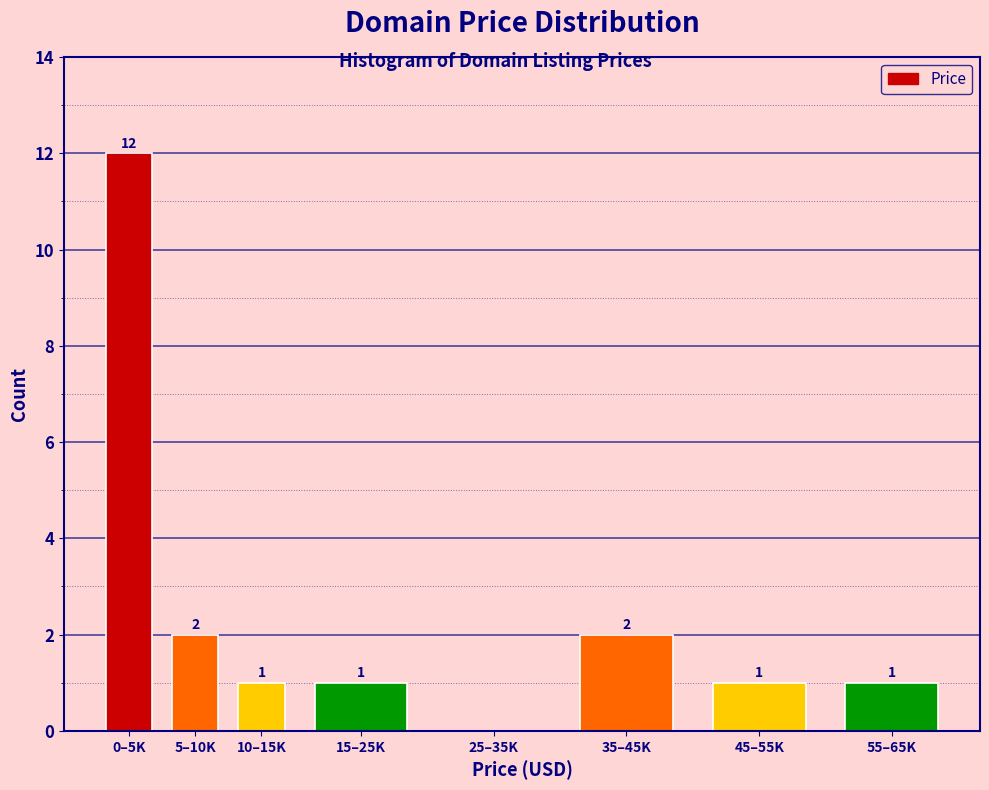

Reading left to right, what are all the values shown in this chart?

0–5K=12	5–10K=2	10–15K=1	15–25K=1	25–35K=0	35–45K=2	45–55K=1	55–65K=1